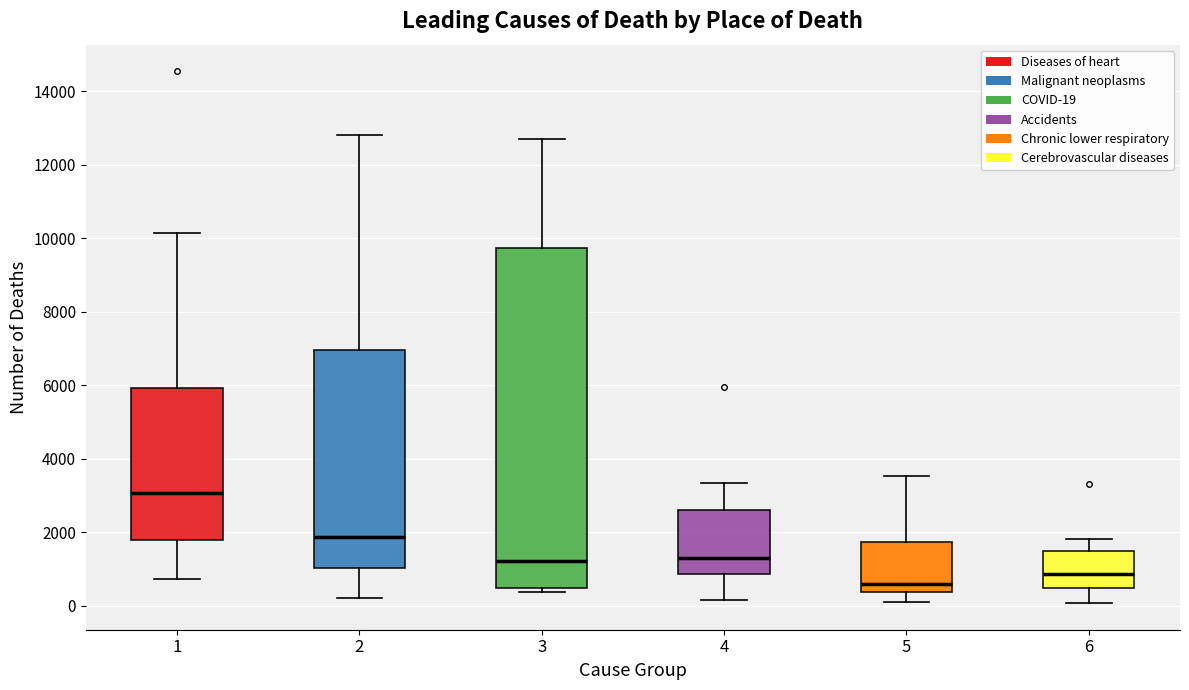

Reading left to right, read every box against the y-axis: the position of its median line, the range the box covers, and the ends of its whiskers. The values are not printed on the chart, so give them approximately, as read against the axis.

1: median 3000, box 1800 to 6000, whiskers 800 to 10200
2: median 1800, box 1000 to 7000, whiskers 200 to 12800
3: median 1200, box 400 to 9800, whiskers 400 (just below the box's lower edge) to 12600
4: median 1400, box 800 to 2600, whiskers 200 to 3400
5: median 600, box 400 to 1800, whiskers 200 to 3600
6: median 800, box 400 to 1400, whiskers 0 to 1800